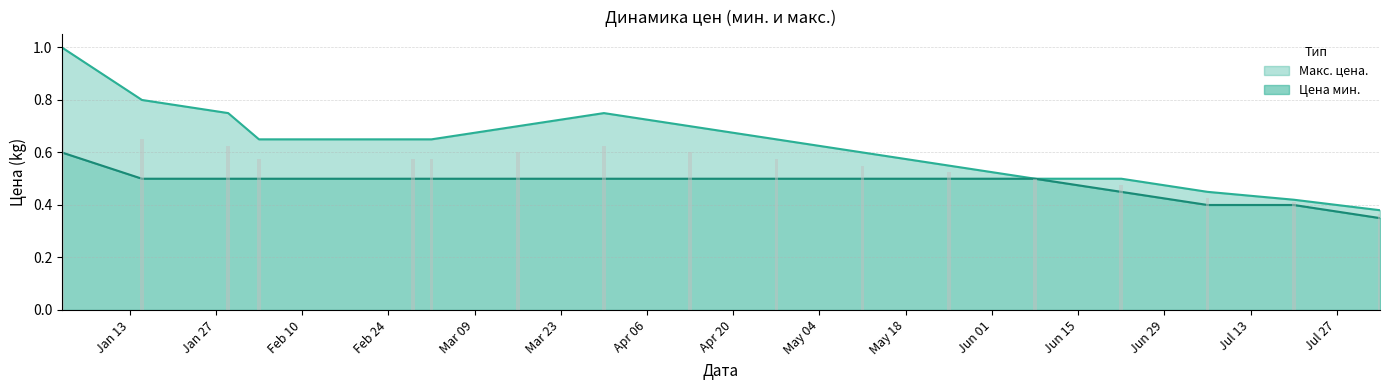

What is the average value of the Макс. цена. series?

0.6